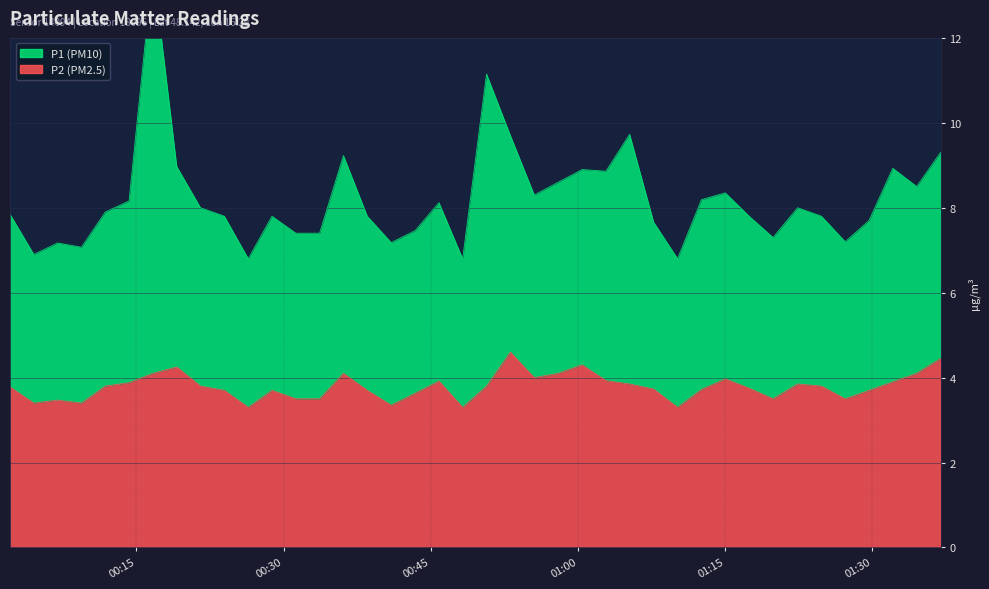

The chart shows a value of 6.2 at 01:15. True or false?

False